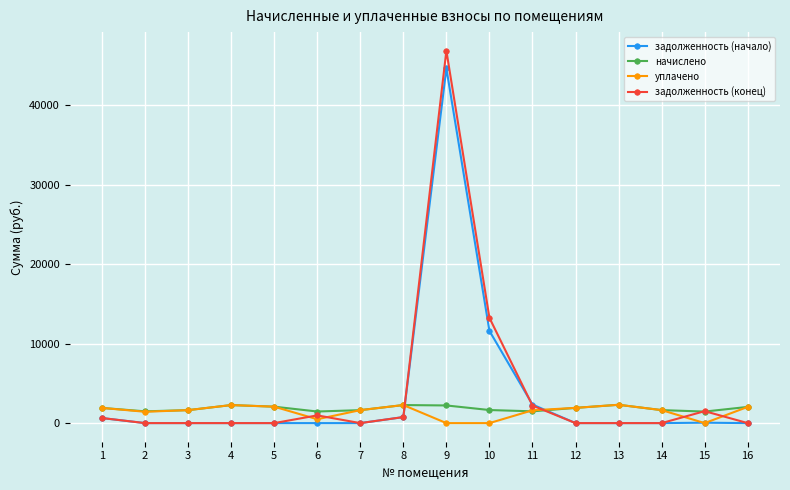

Which series changed the most between 6 and 10?

задолженность (конец)